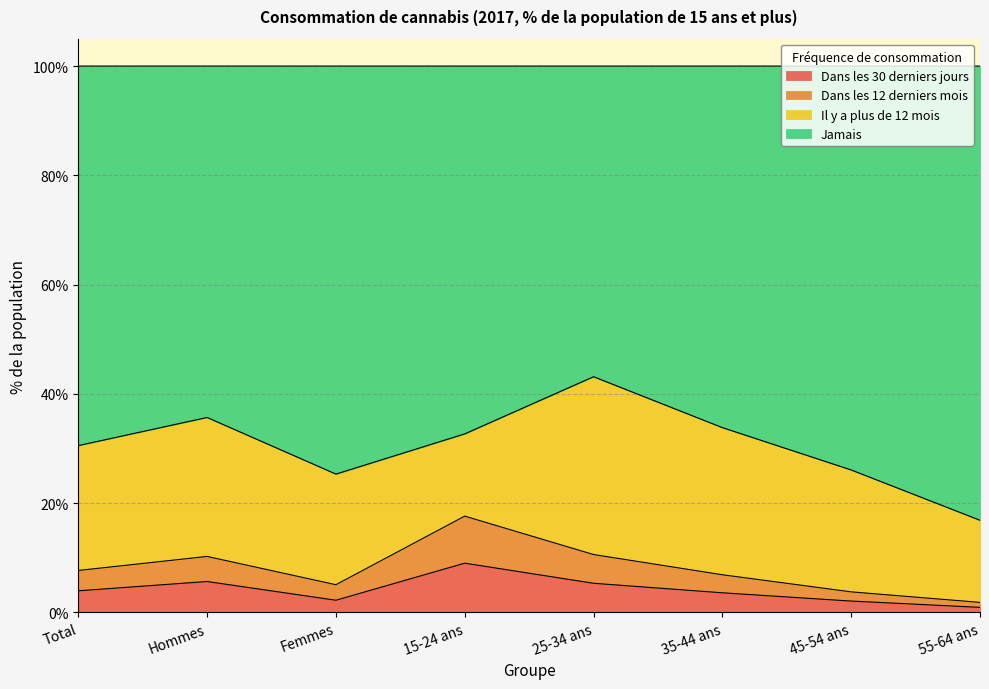

Read the Dans les 30 derniers jours value at 25-34 ans.

5.3